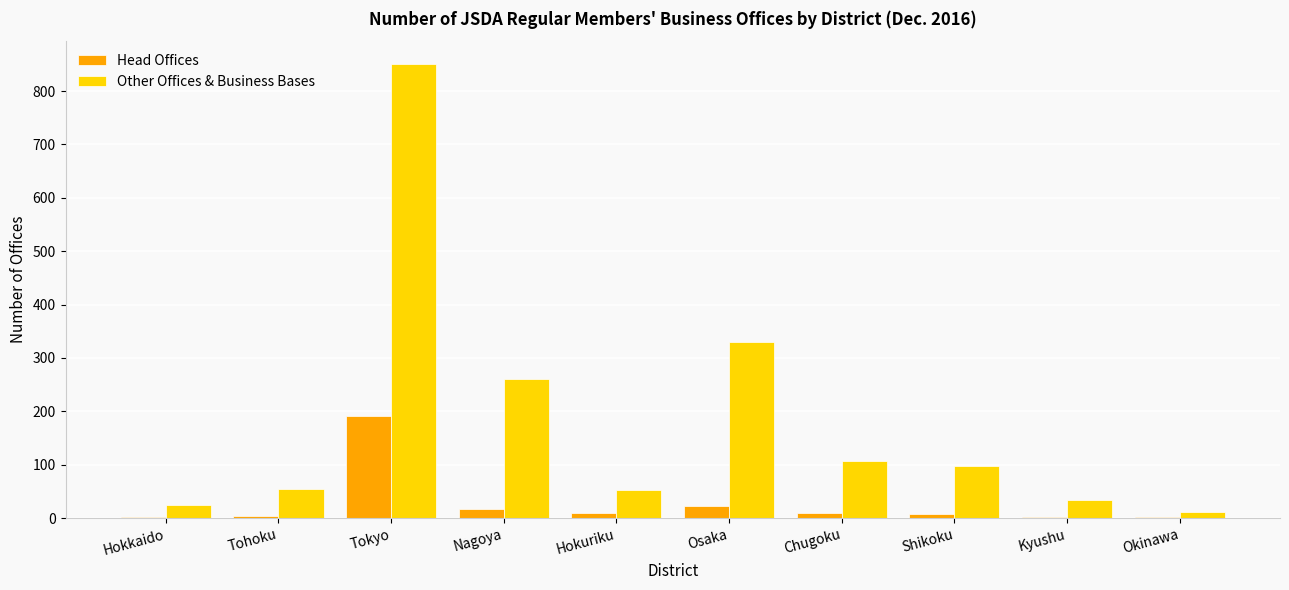

What are all the series names shown in the legend?

Head Offices, Other Offices & Business Bases